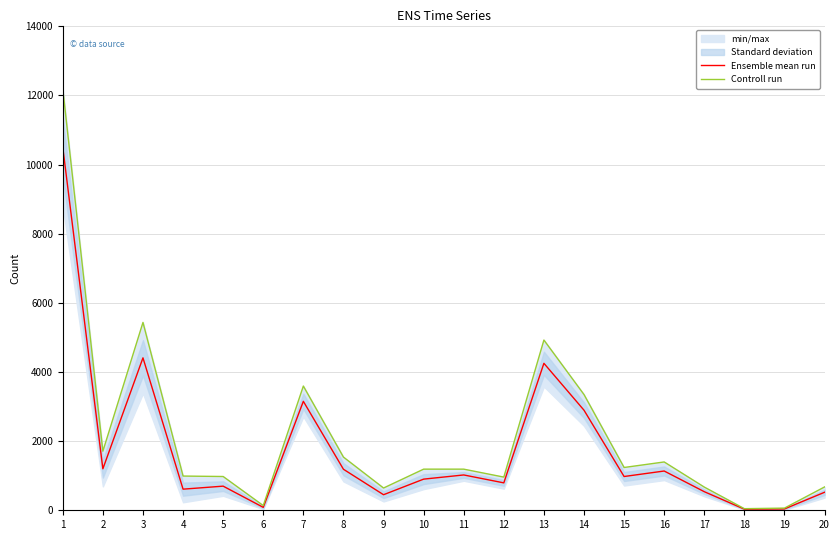

The value of Controll run at 18 is 10. True or false?

False